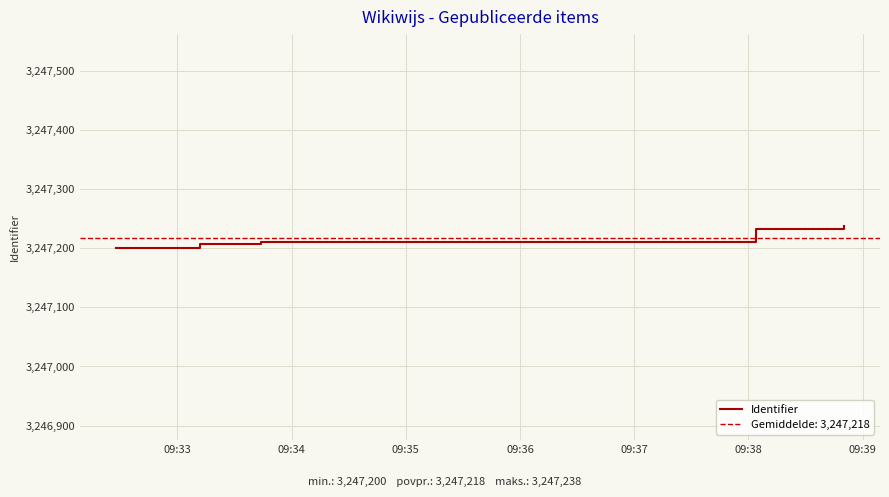

Between 09:37 and 09:36, which is larger?

09:37